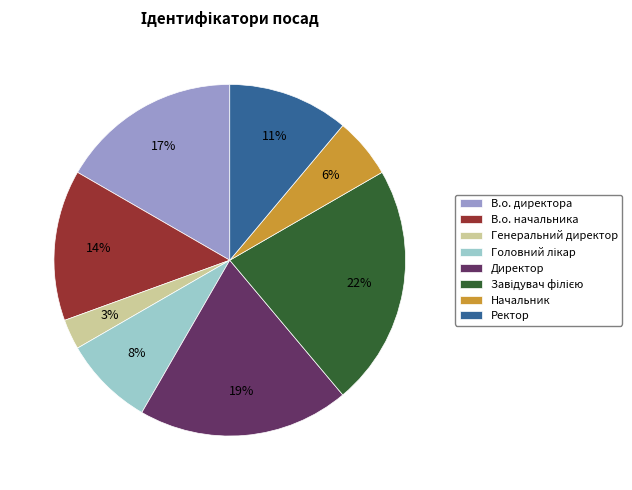

Which slice is the smallest?

Генеральний директор